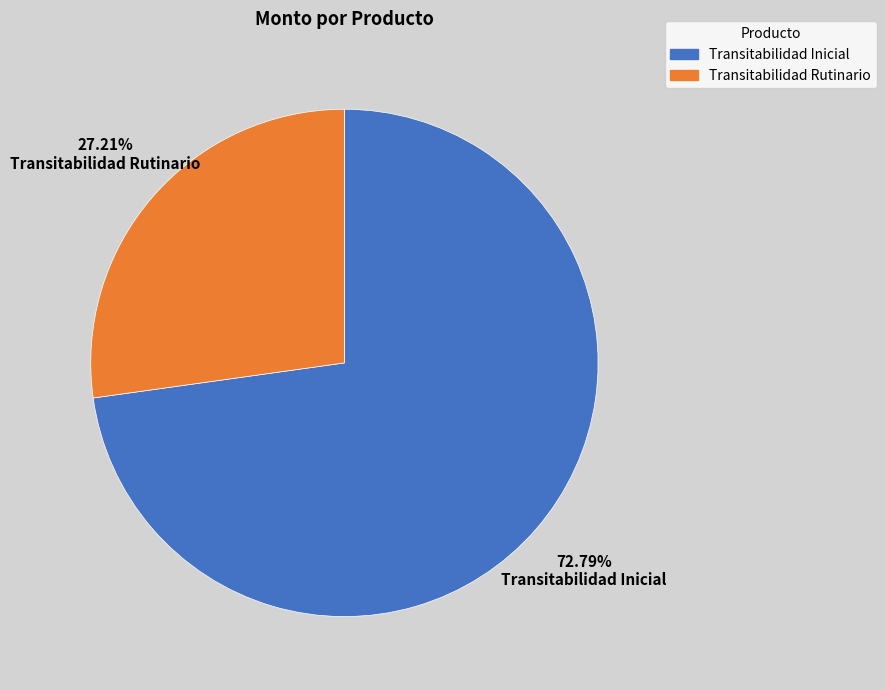

How many segments does this pie chart have?

2